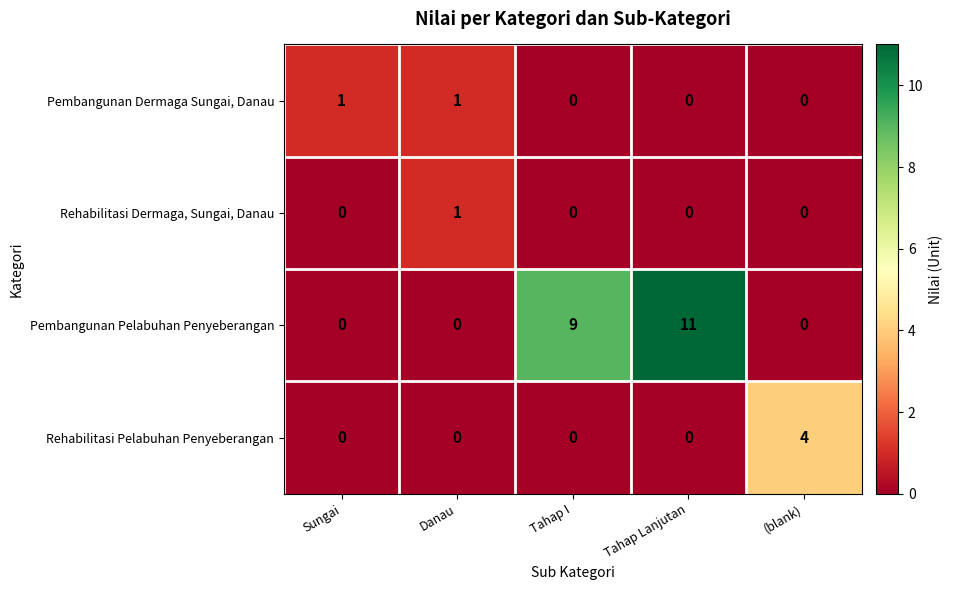

Count the number of data series in this chart.

4